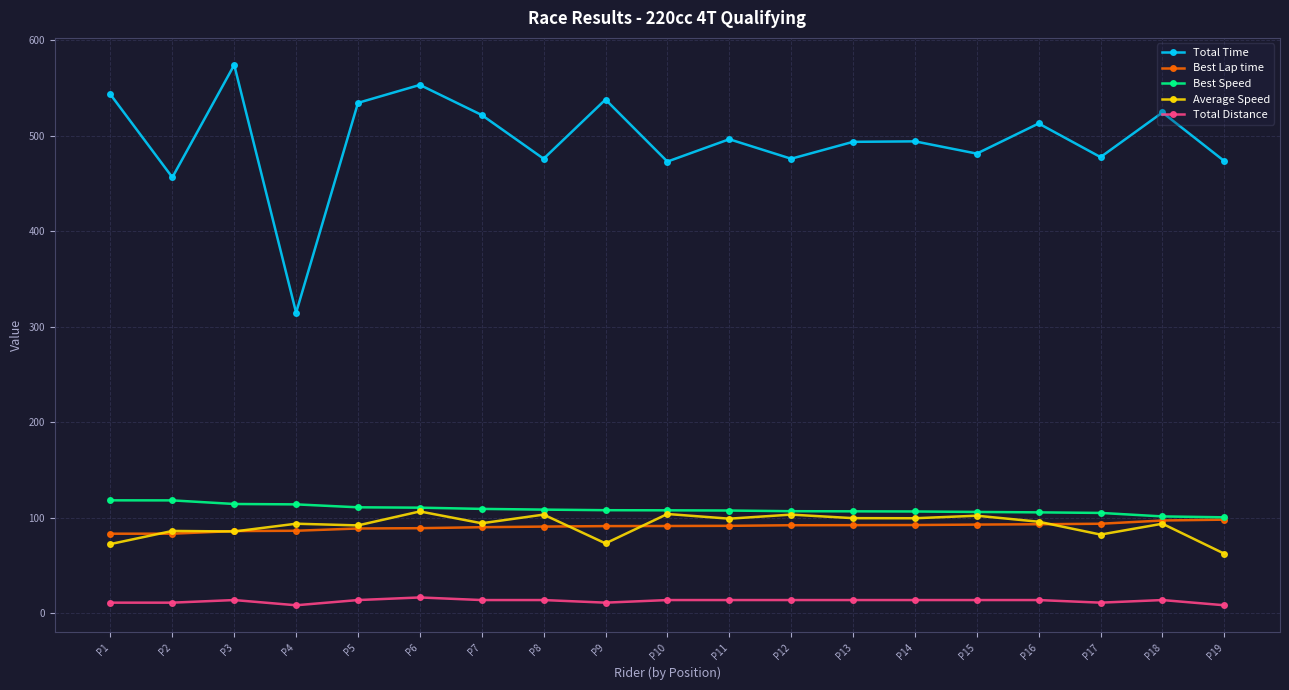

What is the value of the Best Speed point at the 19th from the left?

100.3